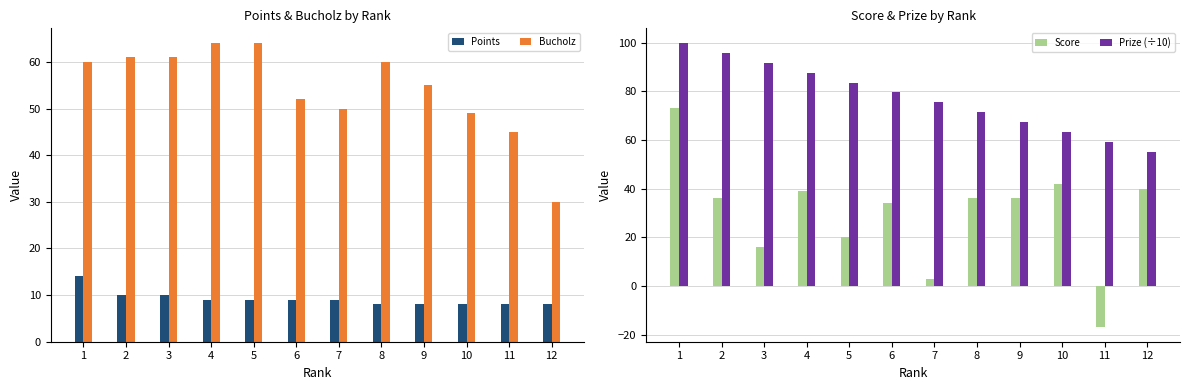

At which label does Prize (÷10) first exceed 79?

1